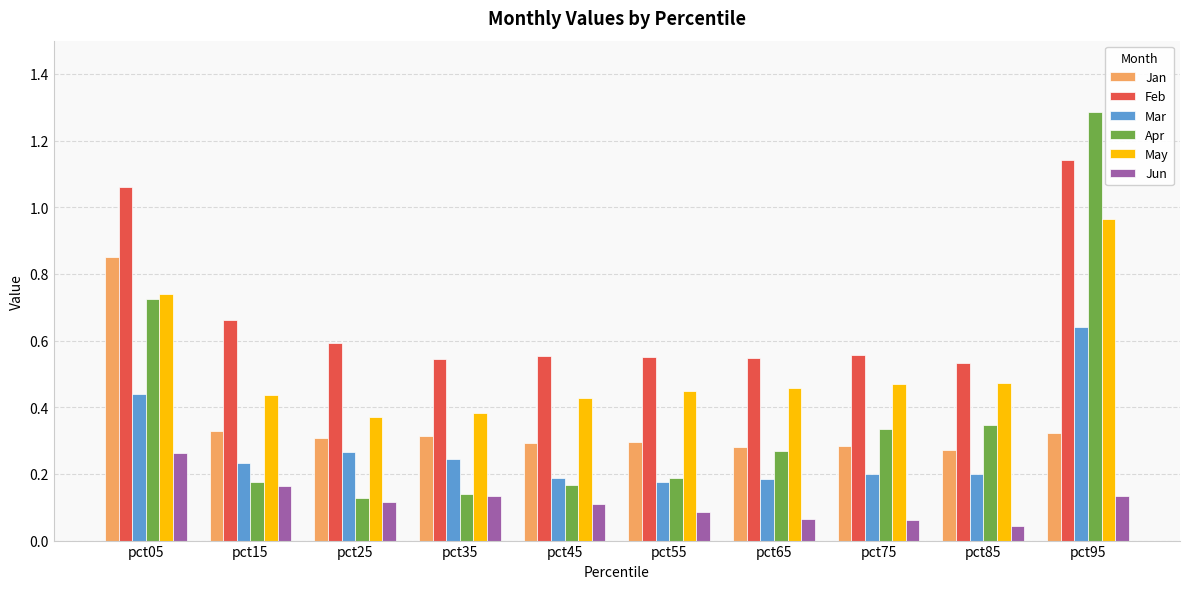

Between pct15 and pct85, which series saw the biggest shift?

Apr